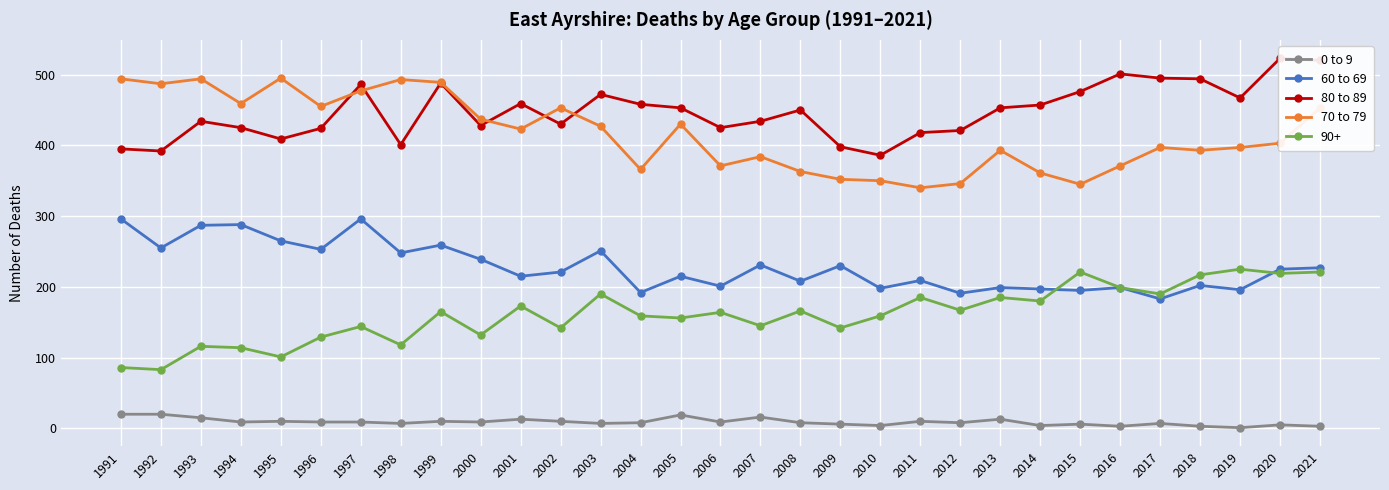

Reading right to left, what are all the values shown in this chart?

0 to 9: 2021=3	2020=5	2019=1	2018=3	2017=7	2016=3	2015=6	2014=4	2013=13	2012=8	2011=10	2010=4	2009=6	2008=8	2007=16	2006=9	2005=19	2004=8	2003=7	2002=10	2001=13	2000=9	1999=10	1998=7	1997=9	1996=9	1995=10	1994=9	1993=15	1992=20	1991=20
60 to 69: 2021=227	2020=225	2019=196	2018=202	2017=183	2016=199	2015=195	2014=197	2013=199	2012=191	2011=209	2010=198	2009=230	2008=208	2007=231	2006=201	2005=215	2004=192	2003=251	2002=221	2001=215	2000=239	1999=259	1998=248	1997=296	1996=253	1995=265	1994=288	1993=287	1992=255	1991=296
80 to 89: 2021=520	2020=523	2019=467	2018=494	2017=495	2016=501	2015=476	2014=457	2013=453	2012=421	2011=418	2010=386	2009=398	2008=450	2007=434	2006=425	2005=453	2004=458	2003=472	2002=430	2001=459	2000=428	1999=488	1998=401	1997=486	1996=424	1995=409	1994=425	1993=434	1992=392	1991=395
70 to 79: 2021=453	2020=403	2019=397	2018=393	2017=397	2016=371	2015=345	2014=361	2013=393	2012=346	2011=340	2010=350	2009=352	2008=363	2007=384	2006=371	2005=430	2004=366	2003=427	2002=453	2001=423	2000=437	1999=489	1998=493	1997=477	1996=455	1995=495	1994=459	1993=494	1992=487	1991=494